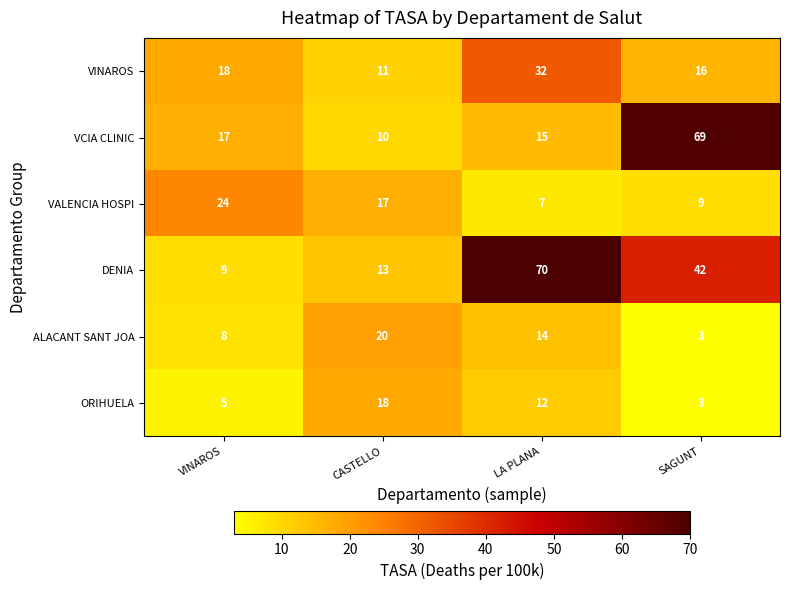

Reading left to right, extract all data points from this chart.

VINAROS: 18	11	32	16
VCIA CLINIC: 17	10	15	69
VALENCIA HOSPI: 24	17	7	9
DENIA: 9	13	70	42
ALACANT SANT JOA: 8	20	14	3
ORIHUELA: 5	18	12	3